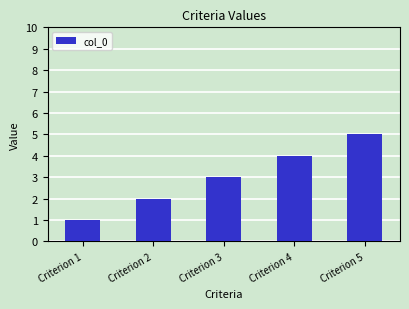

What is the value of the 2nd bar from the left?

2